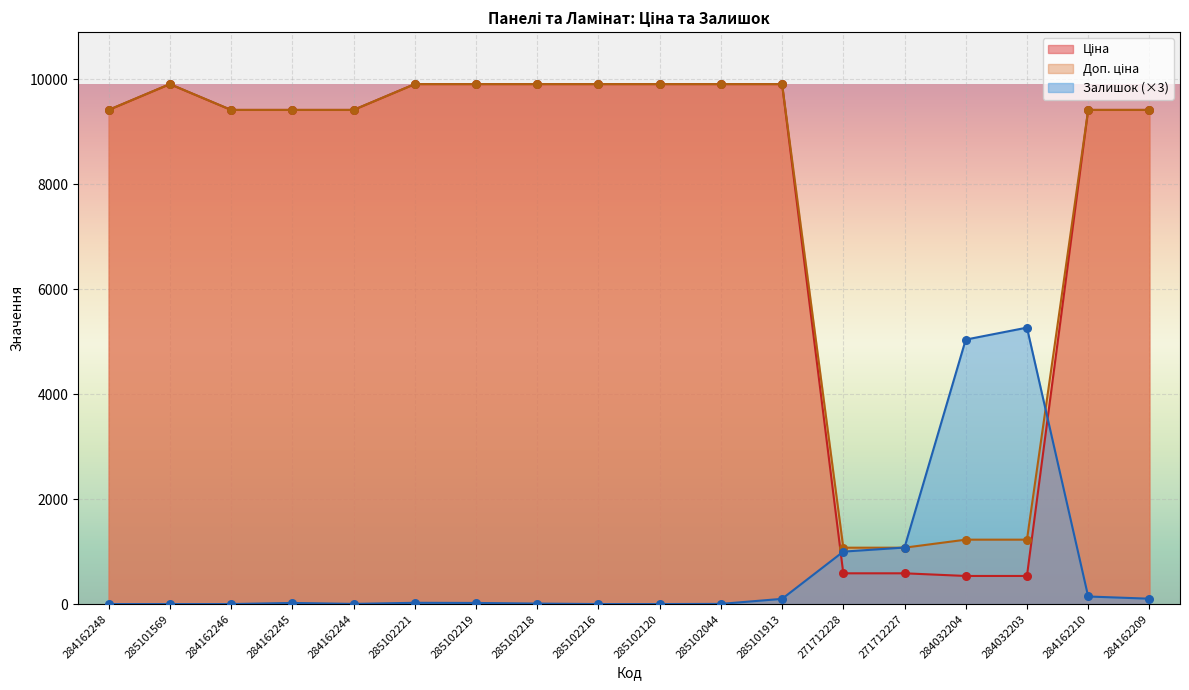

Is the value of Залишок at 284162245 greater than the value of Ціна at 284162209?

No